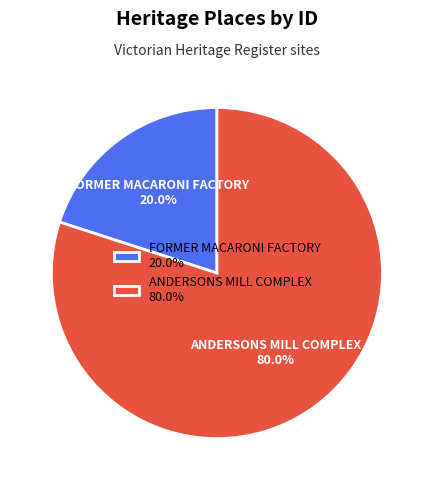

Rank the categories by value from lowest to highest.

FORMER MACARONI FACTORY, ANDERSONS MILL COMPLEX